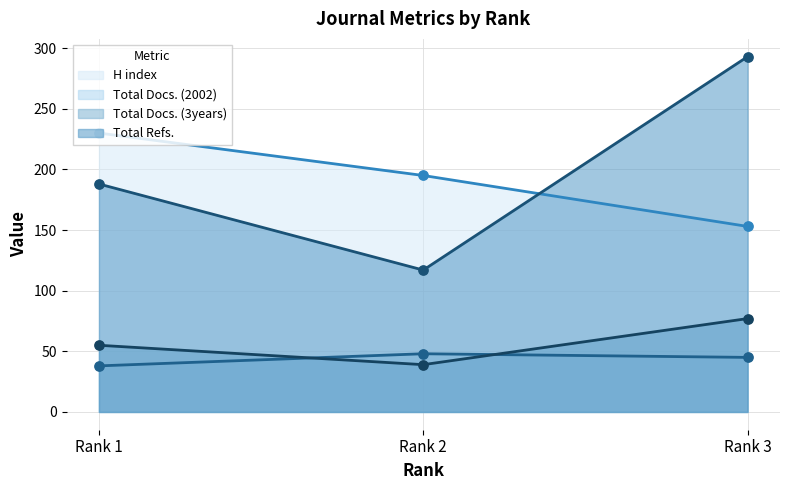

At which category is the sum across all series the highest?

Rank 3